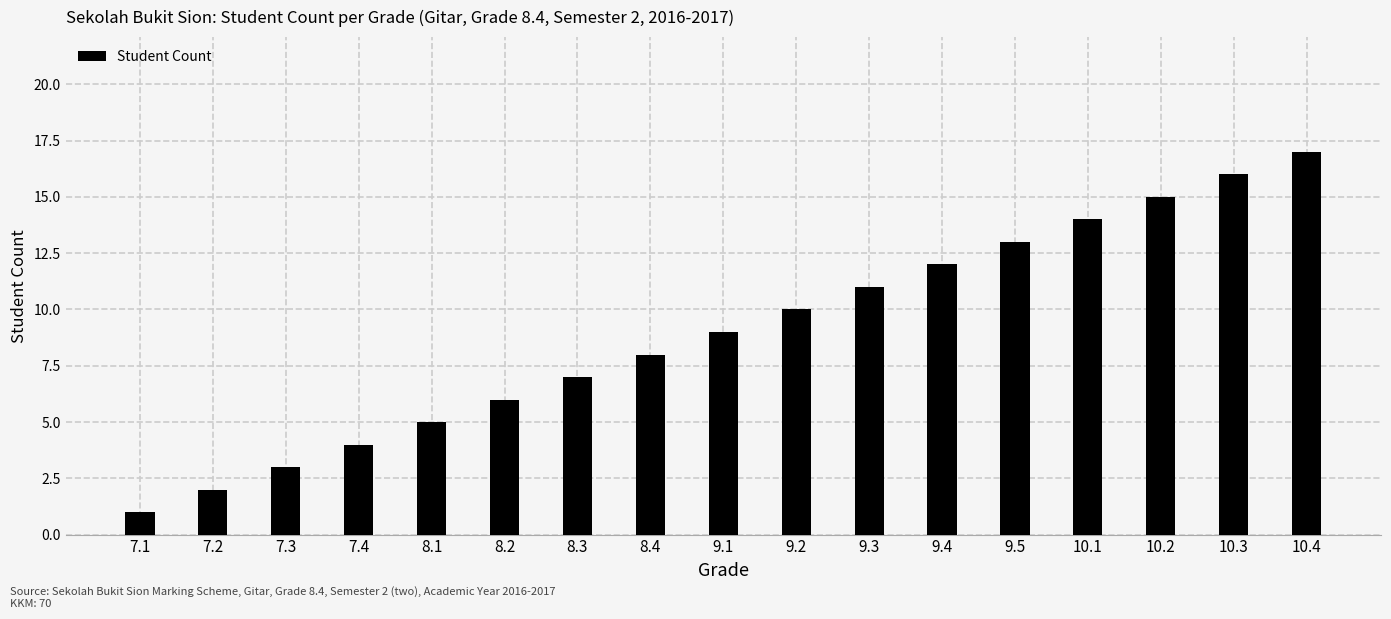

The chart shows a value of 6 at 9.4. True or false?

False